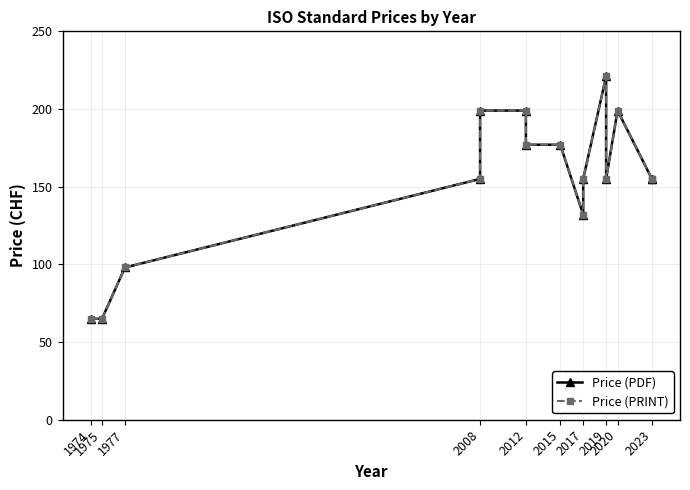

What are all the series names shown in the legend?

Price (PDF), Price (PRINT)